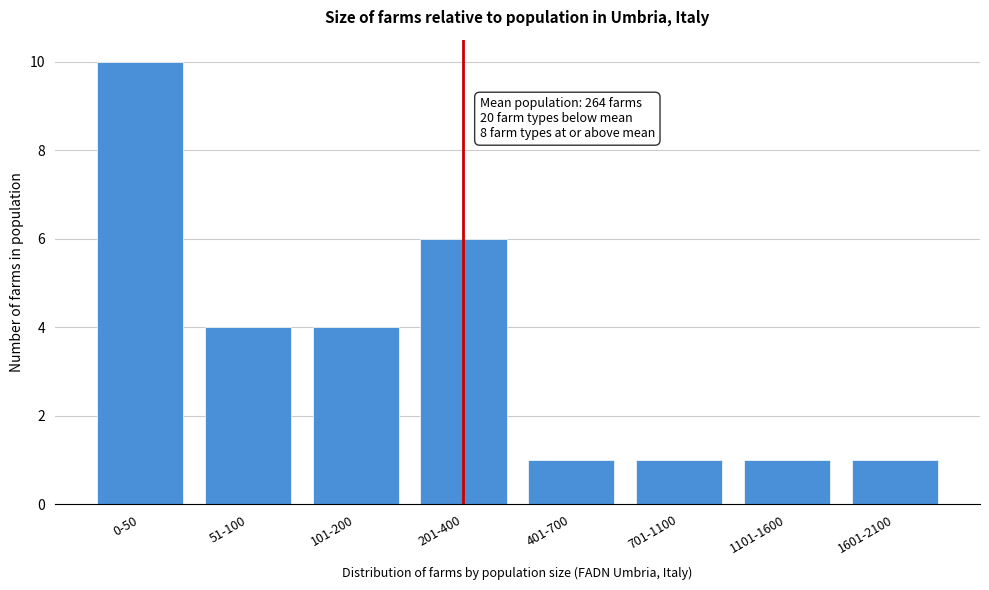

Reading left to right, extract all data points from this chart.

0-50=10	51-100=4	101-200=4	201-400=6	401-700=1	701-1100=1	1101-1600=1	1601-2100=1